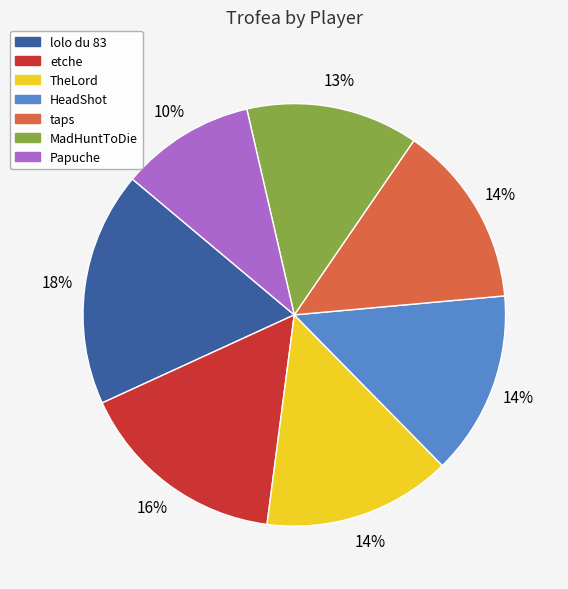

Which has a higher value, lolo du 83 or MadHuntToDie?

lolo du 83